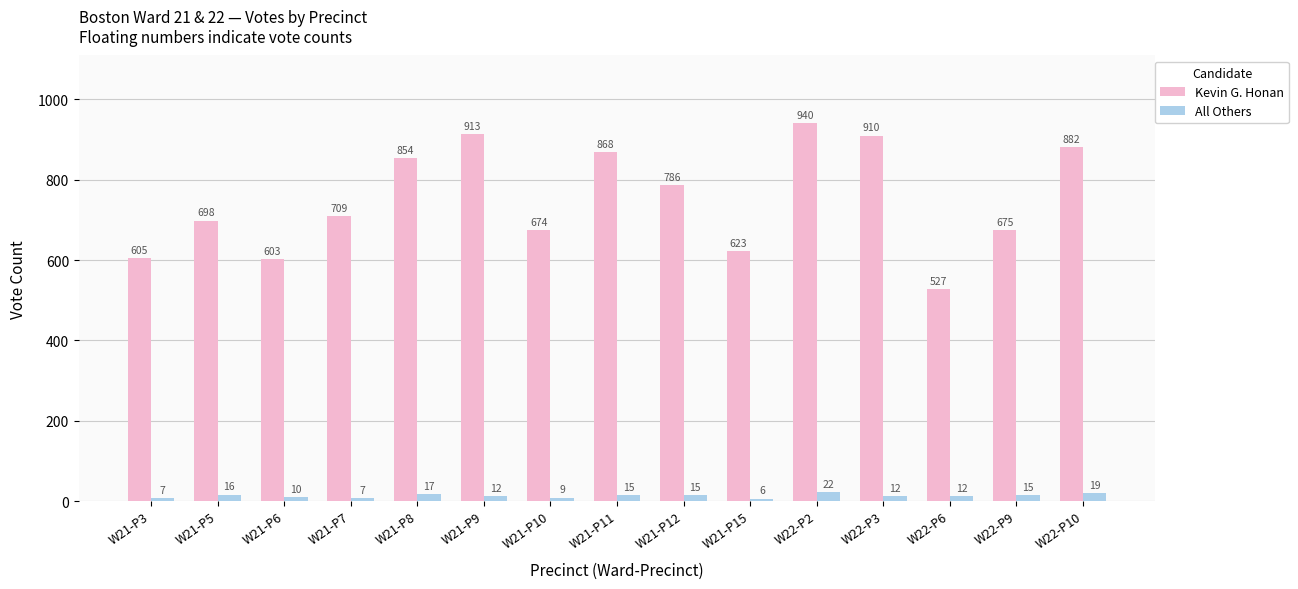

At how many categories does at least one series exceed 718?

7